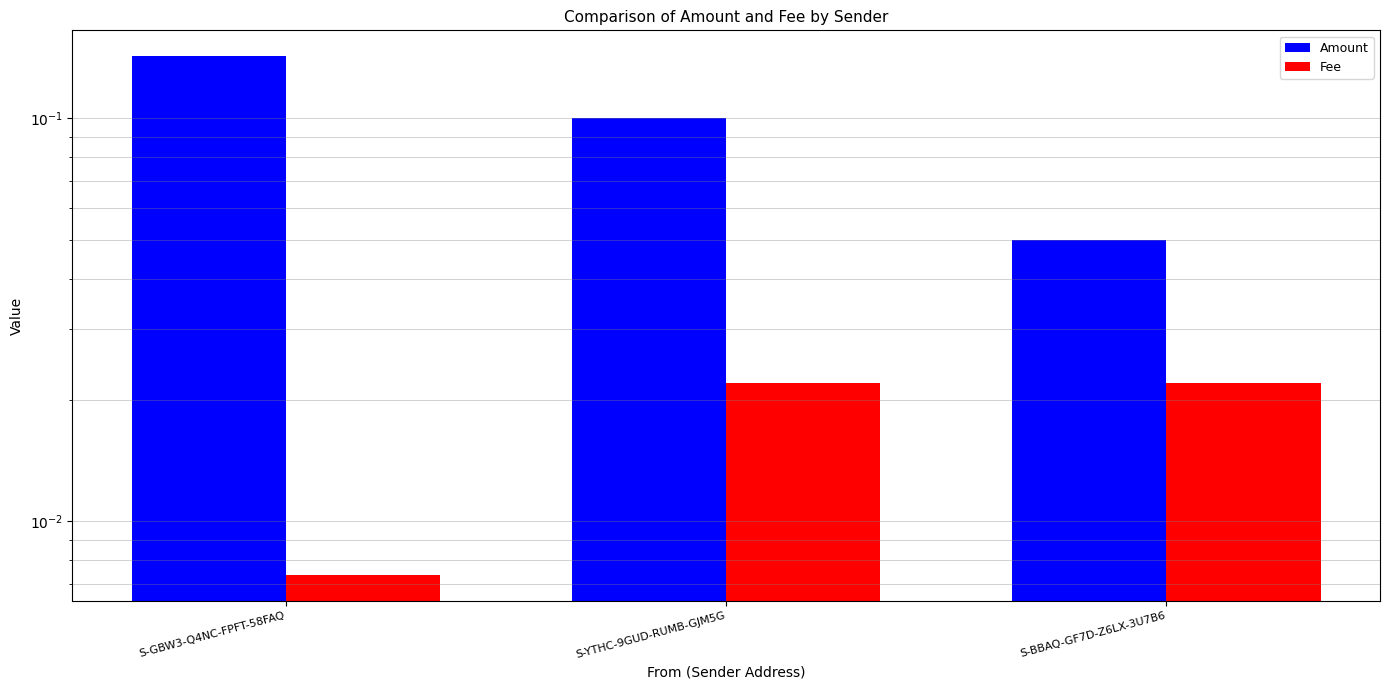

What is the label of the 3rd bar from the left?

S-BBAQ-GF7D-Z6LX-3U7B6